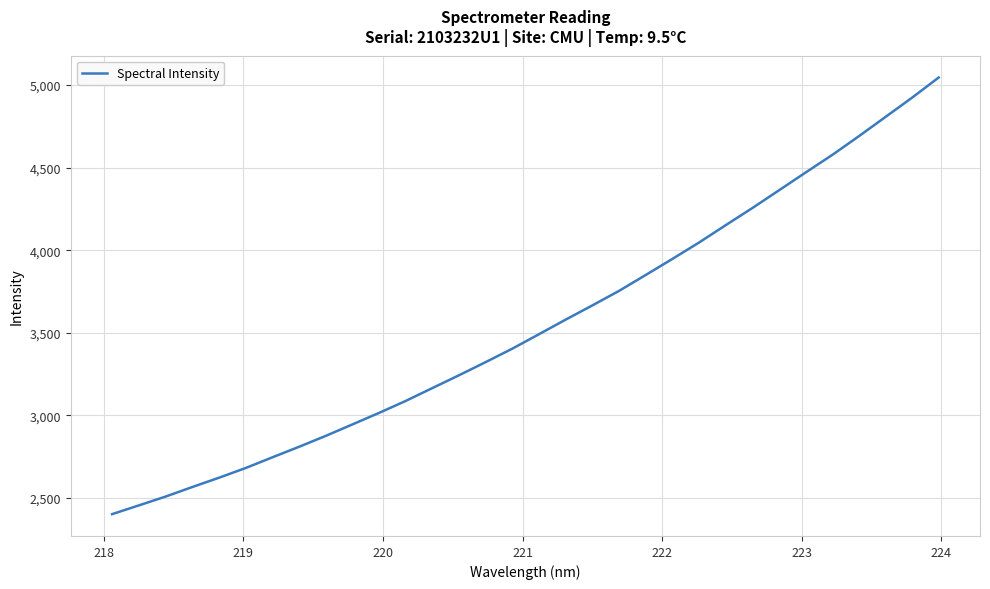

What is the minimum value shown in the chart?

2402.9